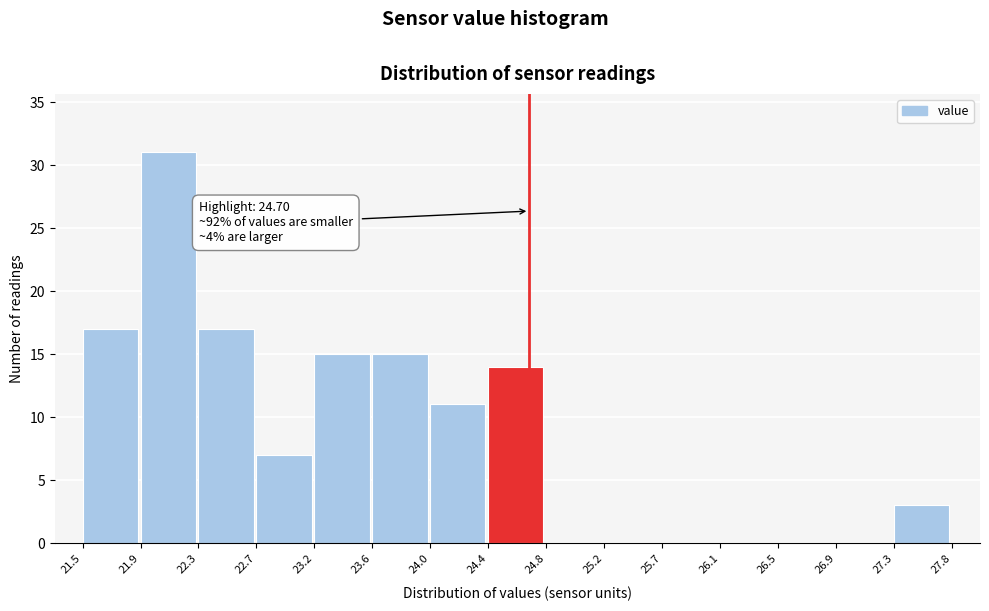

Which range on the x-axis has the tallest bar?

21.9 to 22.3